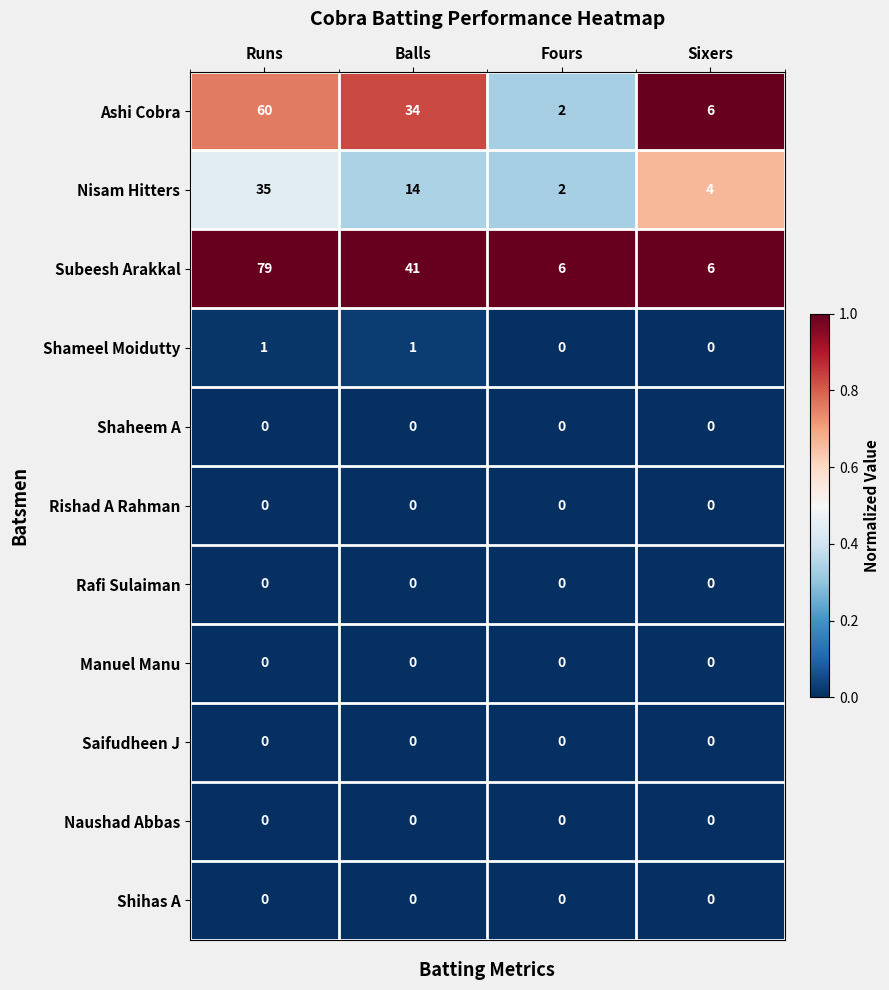

List the labels in order of Ashi Cobra value, smallest first.

Fours, Sixers, Balls, Runs